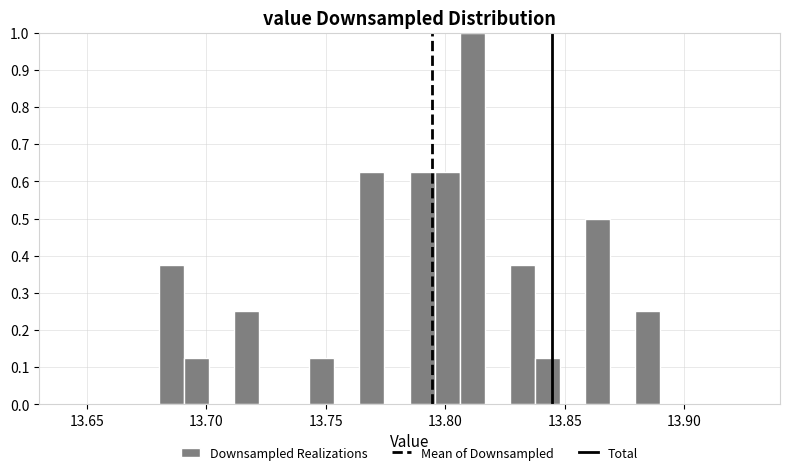

Read against the x-axis, roughly where is the centre of the tallest bar?

13.810